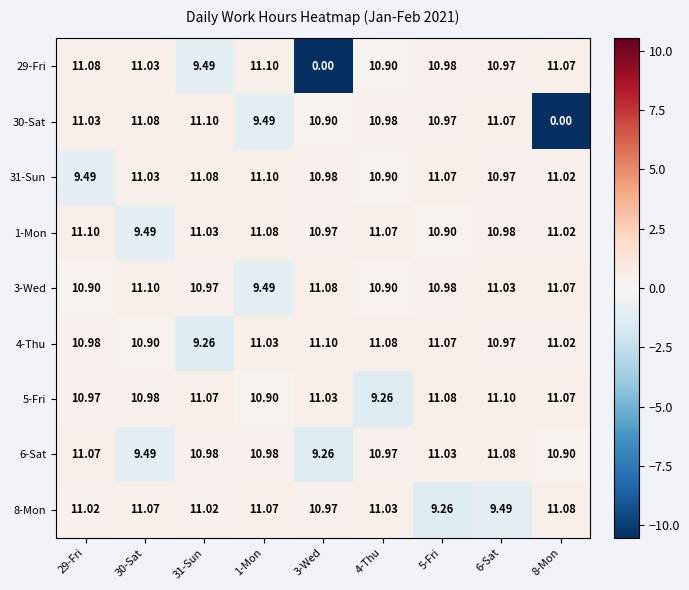

Is the value of 31-Sun at 6-Sat greater than the value of 29-Fri at 3-Wed?

Yes